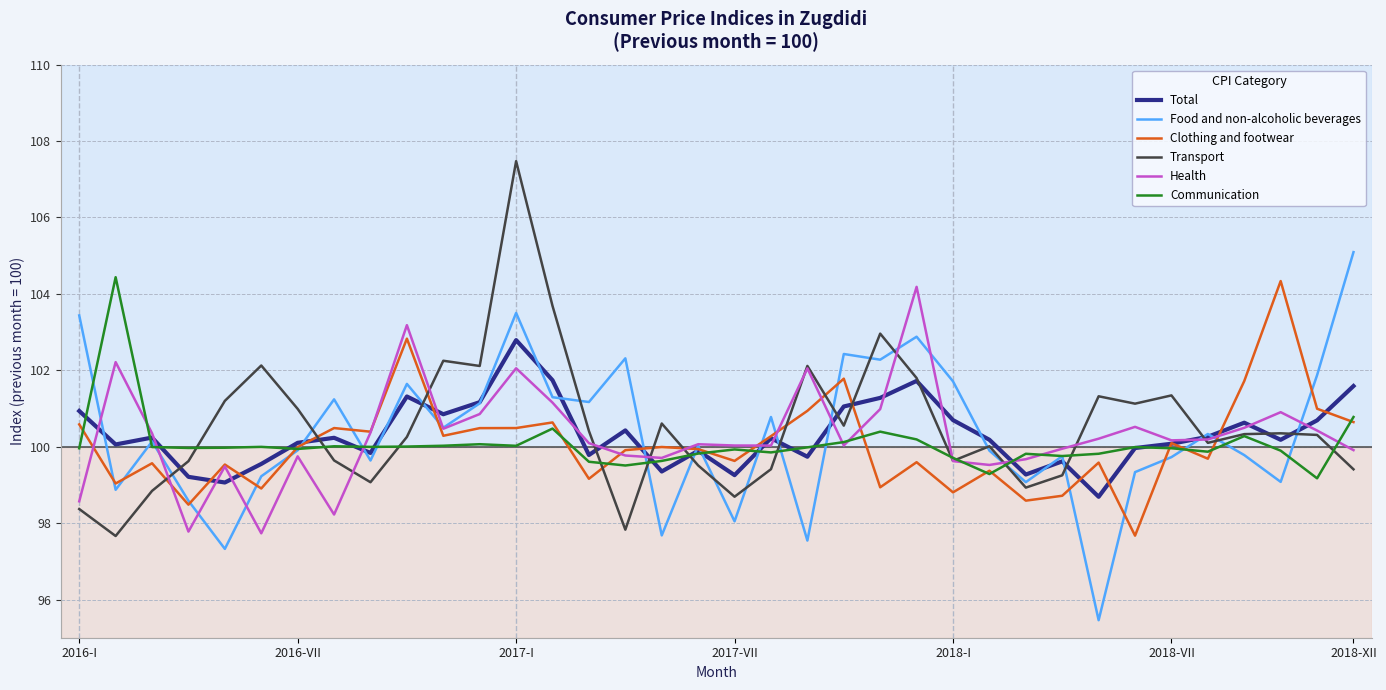

Which series ends up on top after the final intersection of Food and non-alcoholic beverages and Transport?

Food and non-alcoholic beverages